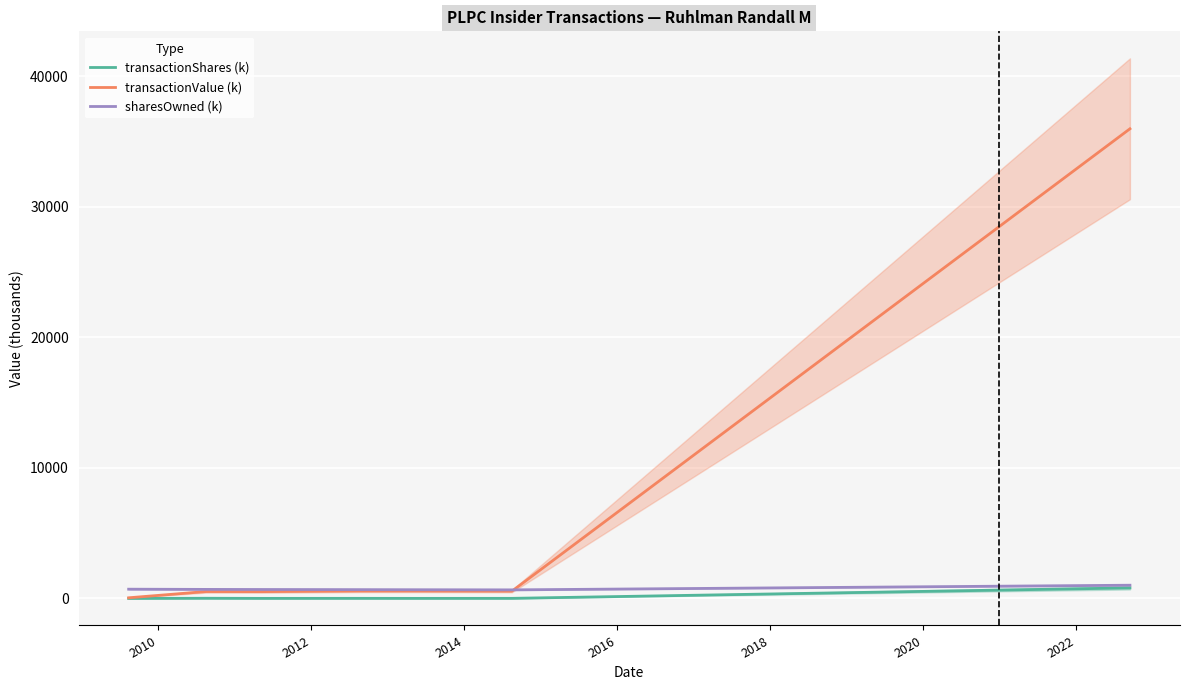

Count the number of categories in the chart.

9